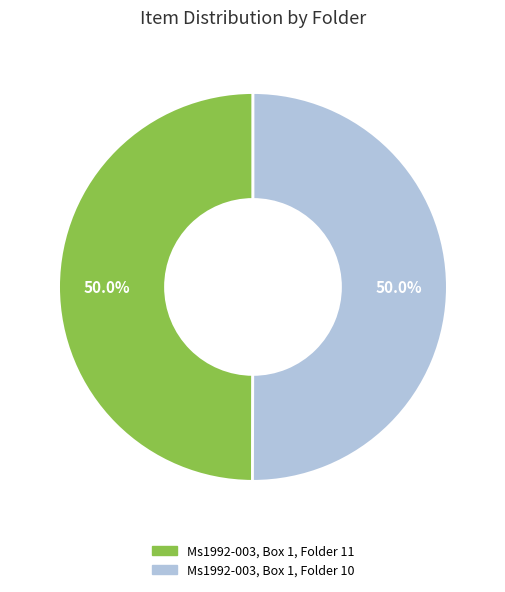

What is the ratio of the value at Ms1992-003, Box 1, Folder 10 to the value at Ms1992-003, Box 1, Folder 11?

1.0